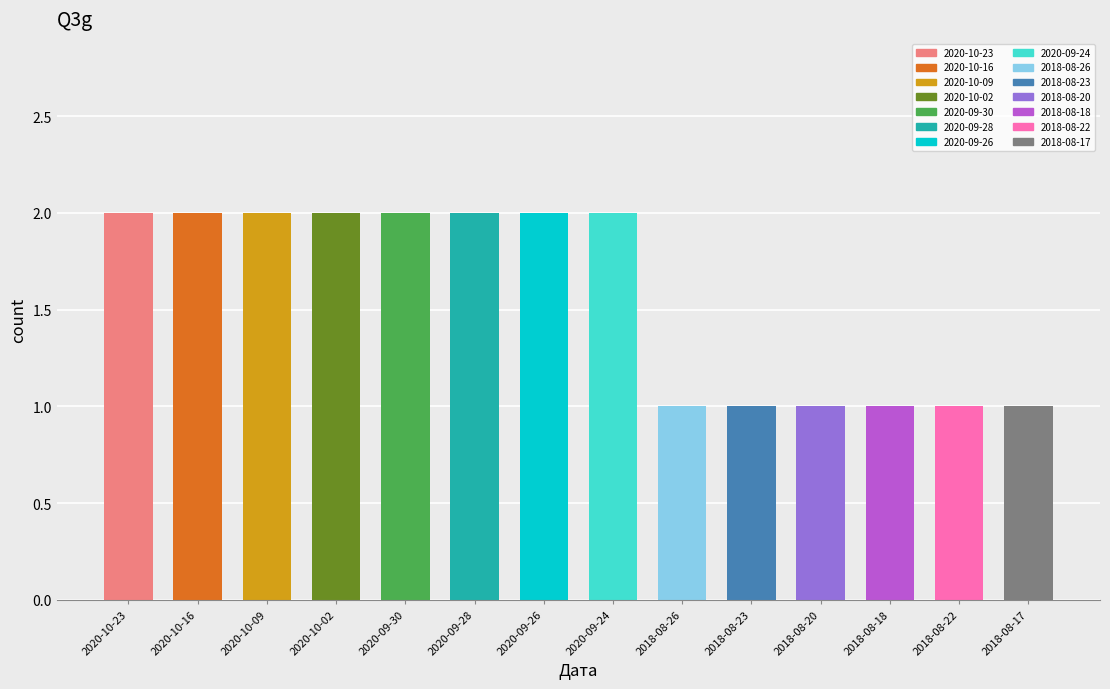

What is the label of the 11th bar from the right?

2020-10-02